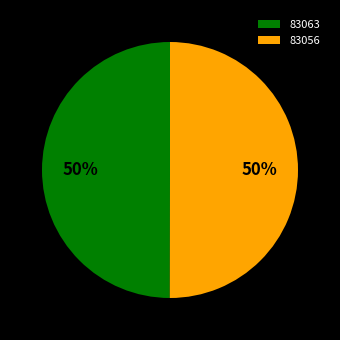

Is it true that 83063 is 63% of the pie?

False